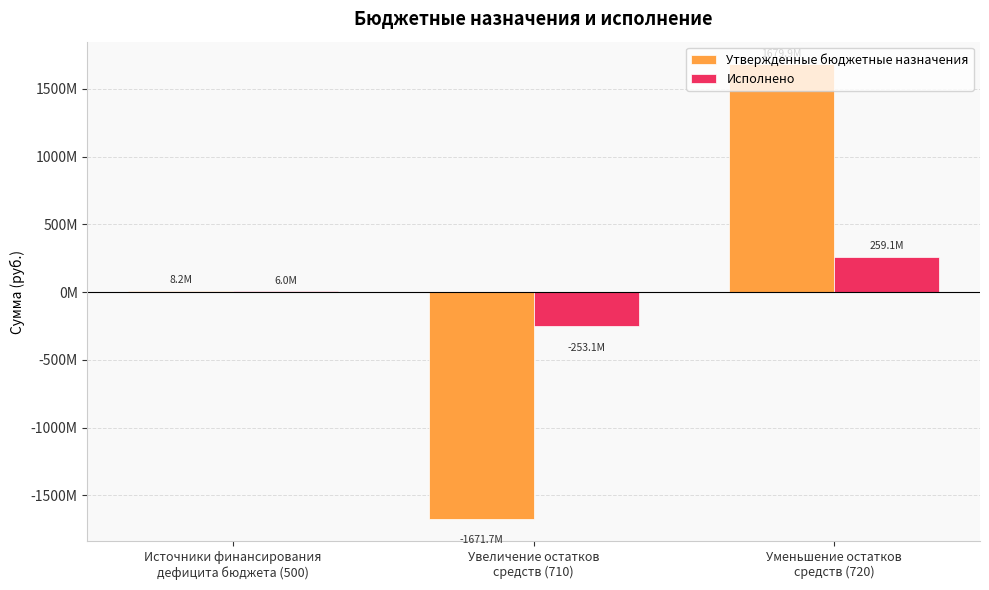

What position from the left is Источники финансирования
дефицита бюджета (500)?

1